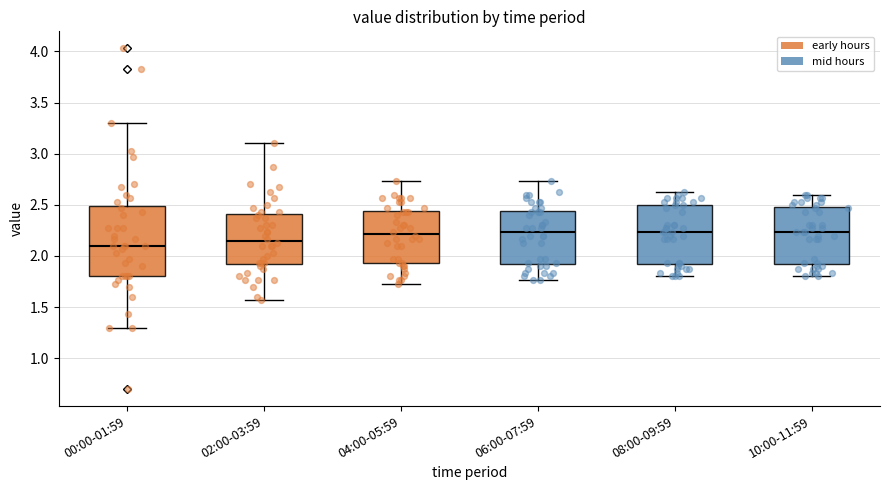

Which box is the tallest, from its lower edge to its upper edge?

00:00-01:59